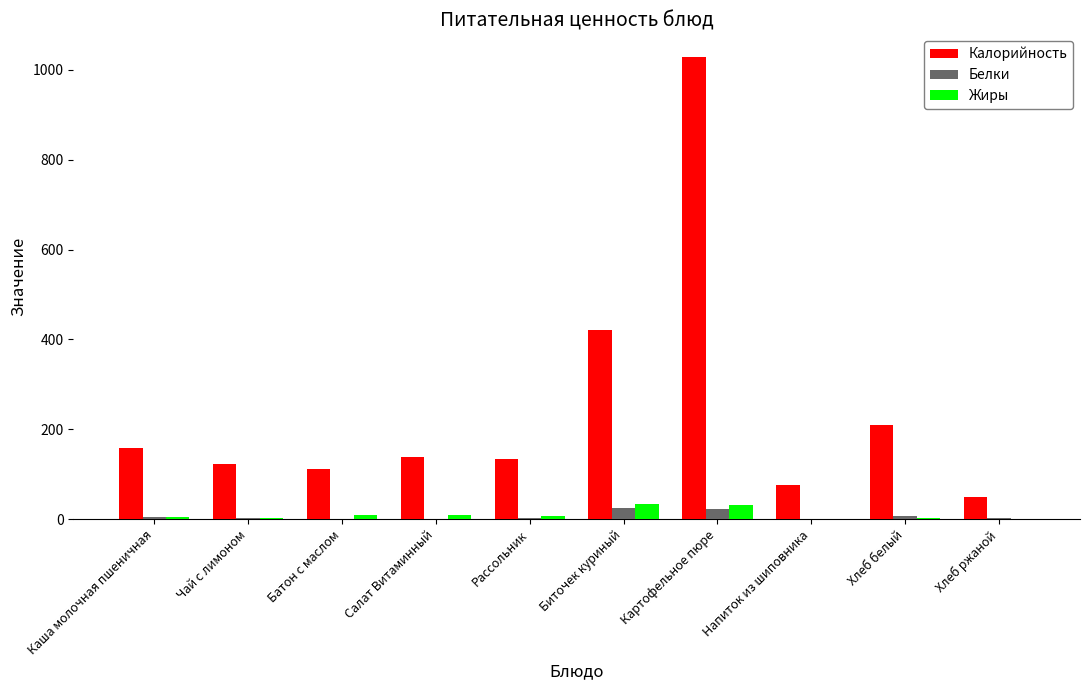

What is the sum of the Калорийность values at Биточек куриный and Хлеб белый?

630.6